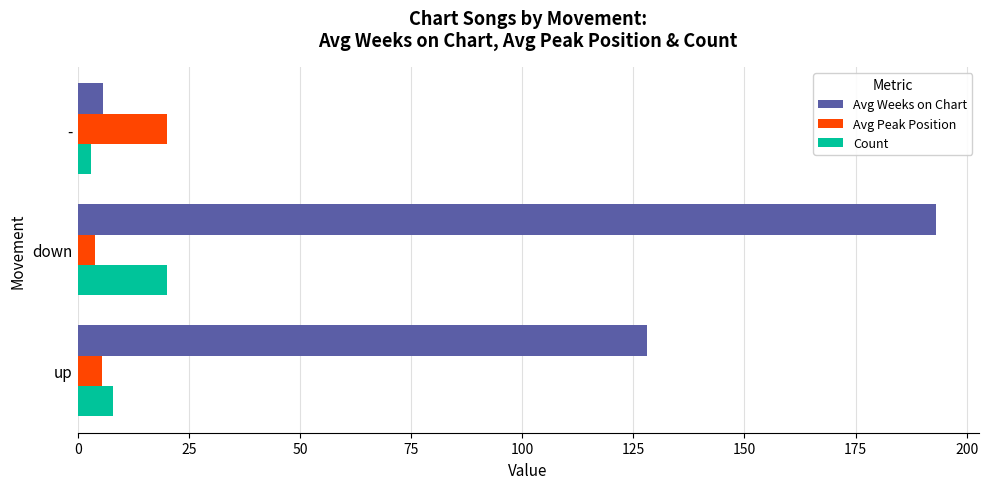

Is the value of Count at up greater than the value of Avg Weeks on Chart at up?

No